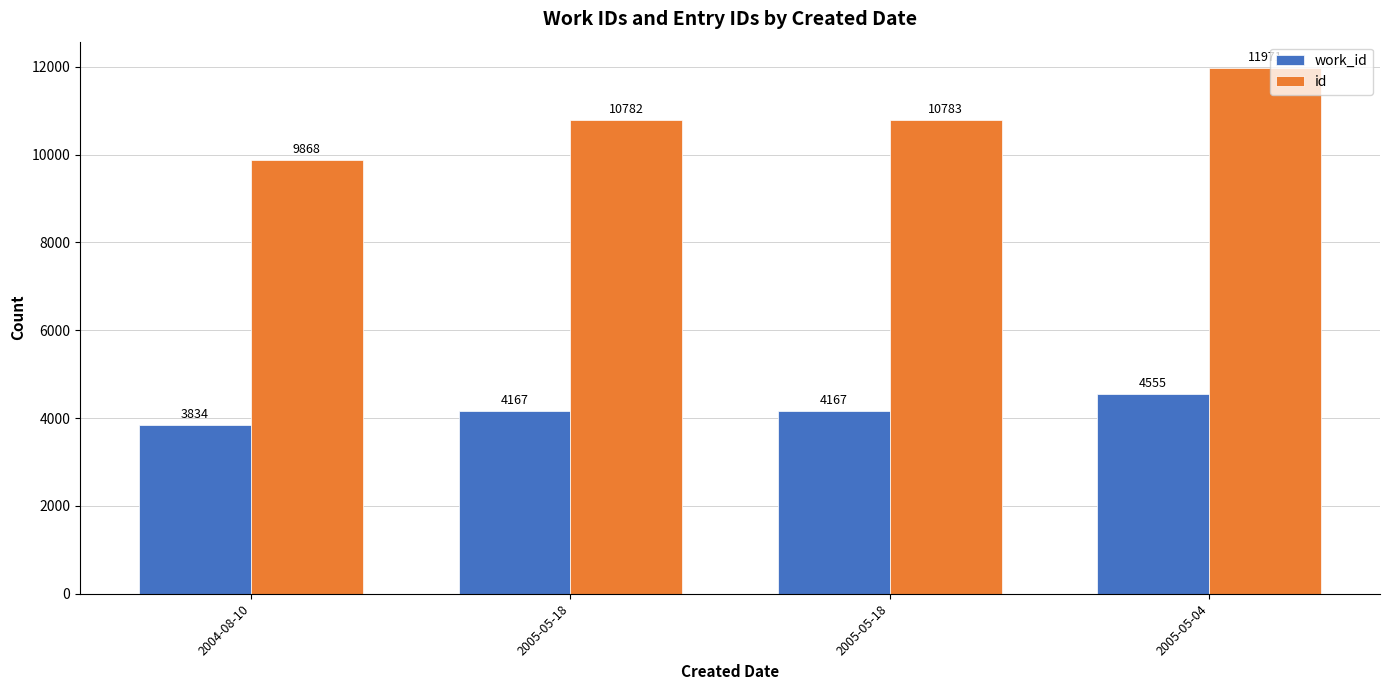

Reading left to right, extract all data points from this chart.

work_id: 2004-08-10=3834	2005-05-18=4167	2005-05-18=4167	2005-05-04=4555
id: 2004-08-10=9868	2005-05-18=10782	2005-05-18=10783	2005-05-04=11971